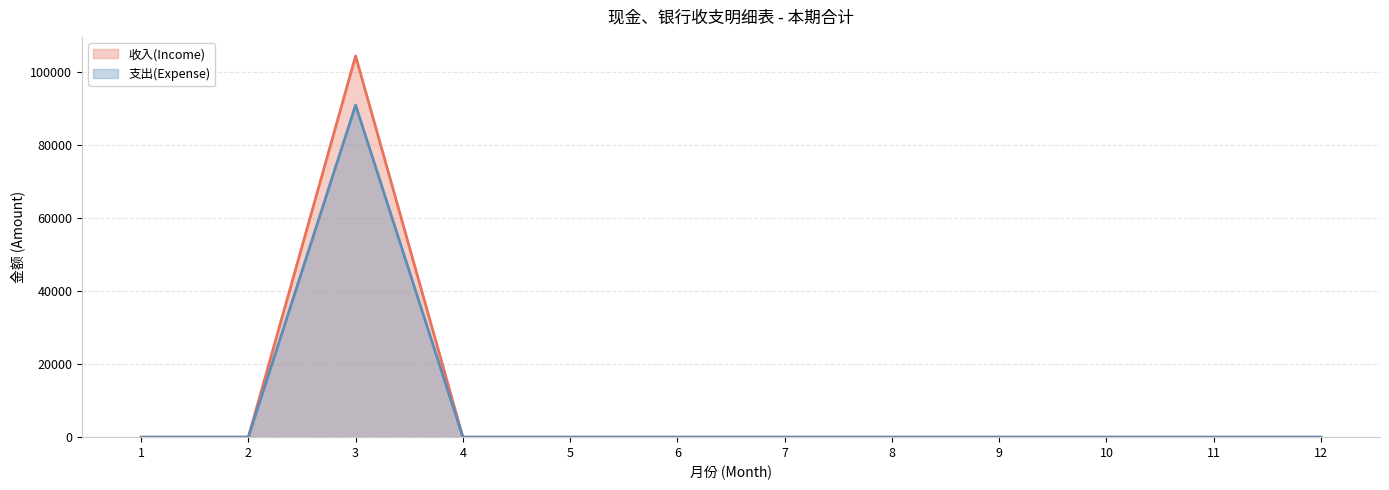

List the series in order of their overall mean, highest first.

收入(Income), 支出(Expense)